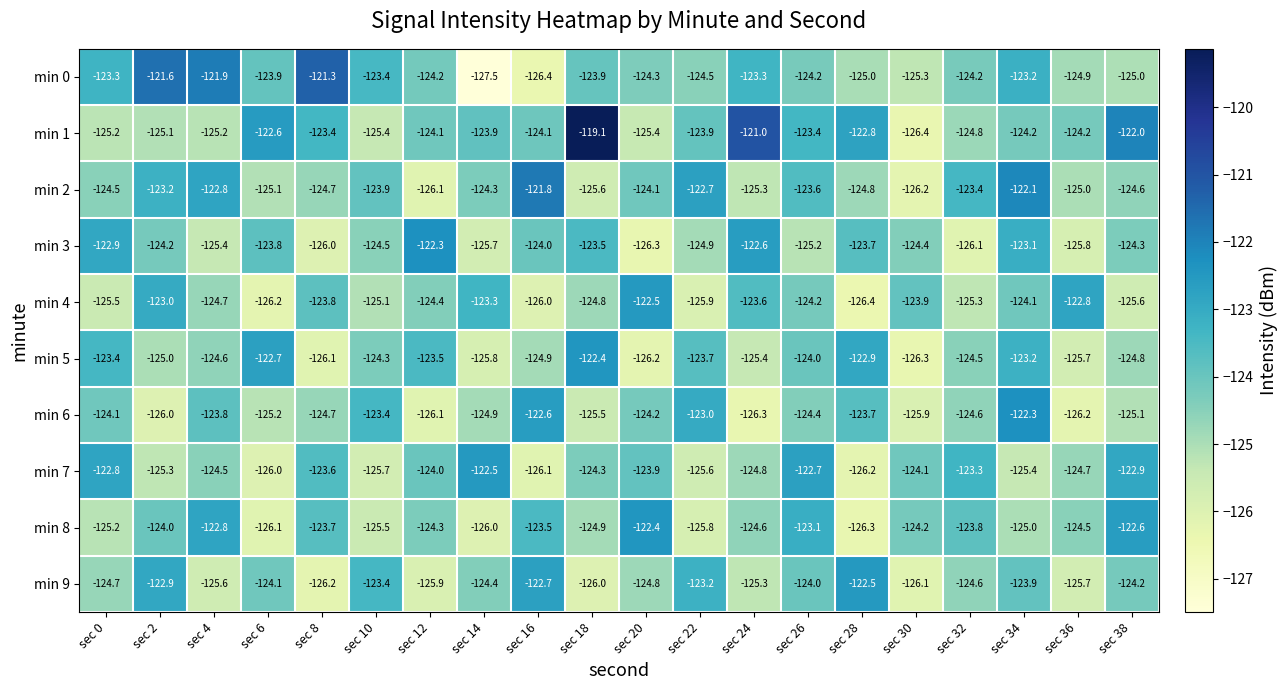

What is the difference between the maximum and minimum values in the min 7 series?

3.7